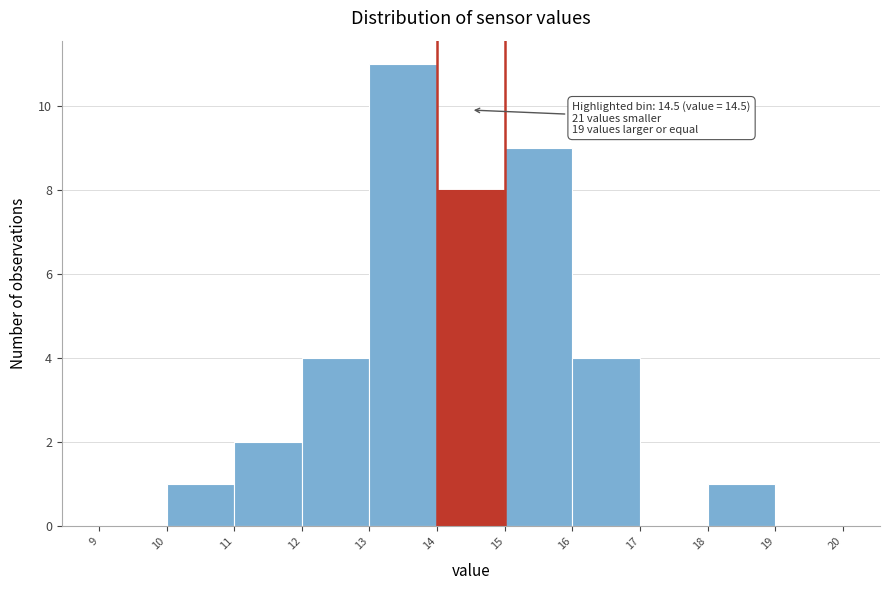

Which range on the x-axis has the tallest bar?

13 to 14